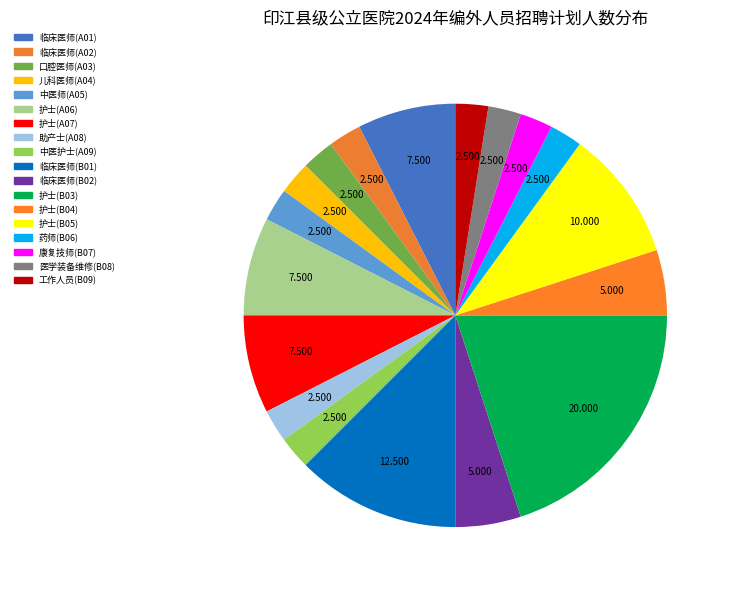

What percentage is the 药师(B06) slice, to the nearest percent?

2%